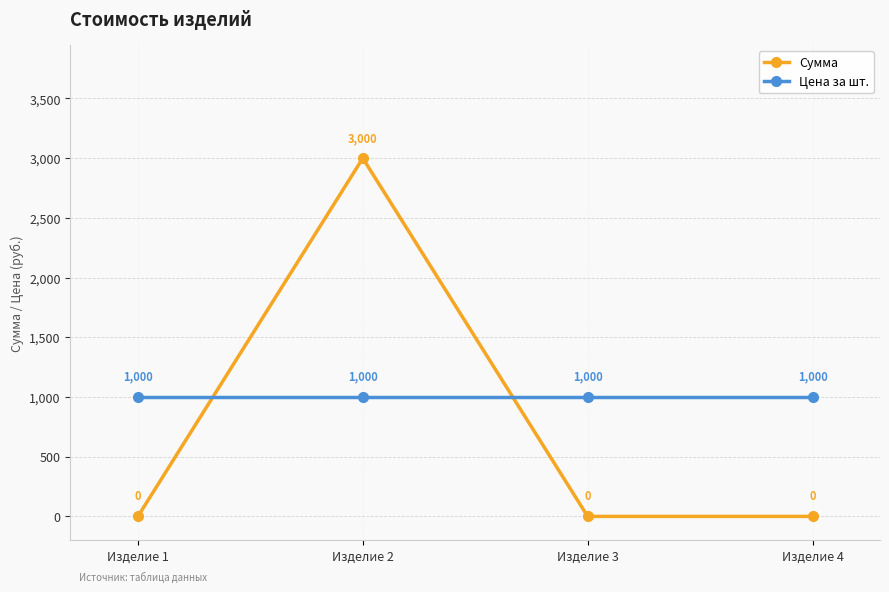

Does the chart display data point markers on the line(s)?

Yes